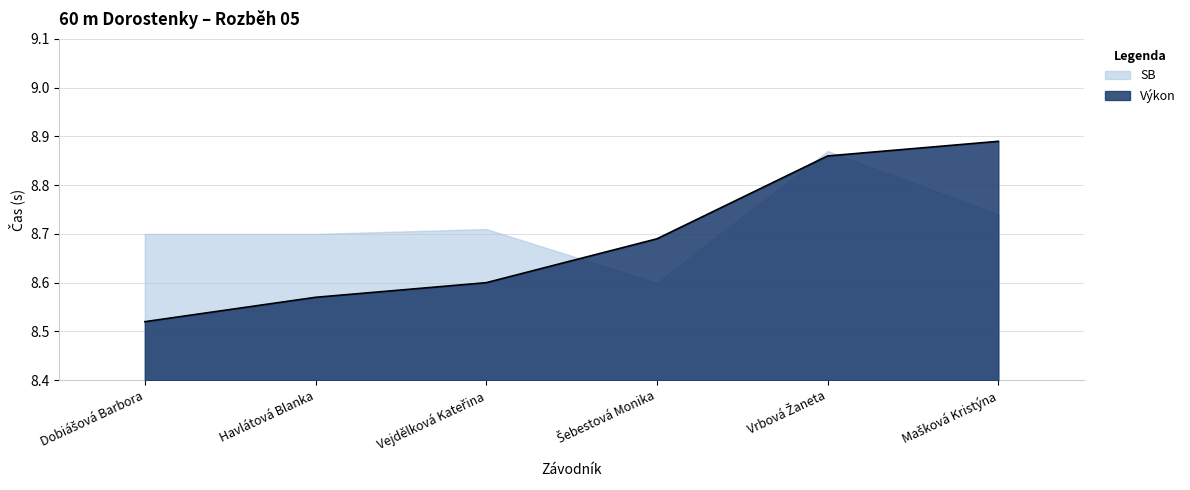

What position from the left is Vrbová Žaneta?

5